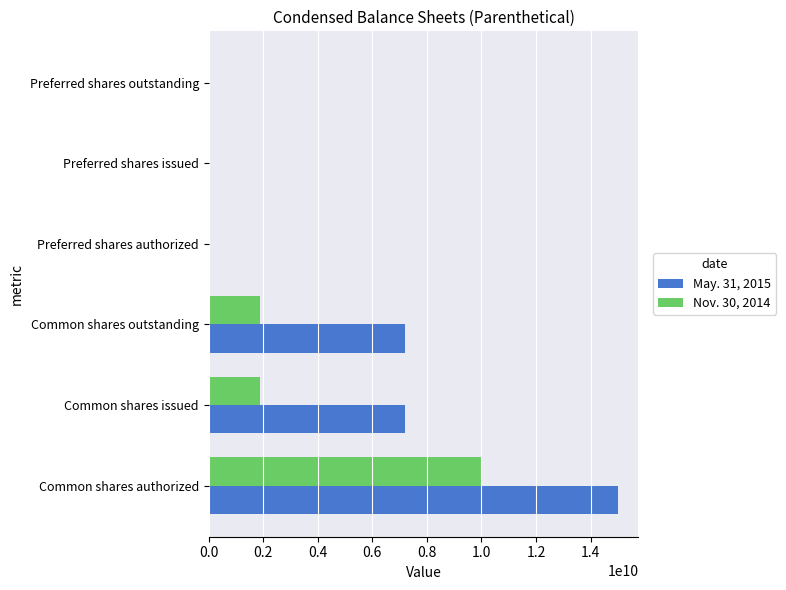

Is the value of Nov. 30, 2014 at Common shares authorized greater than the value of May. 31, 2015 at Common shares authorized?

No